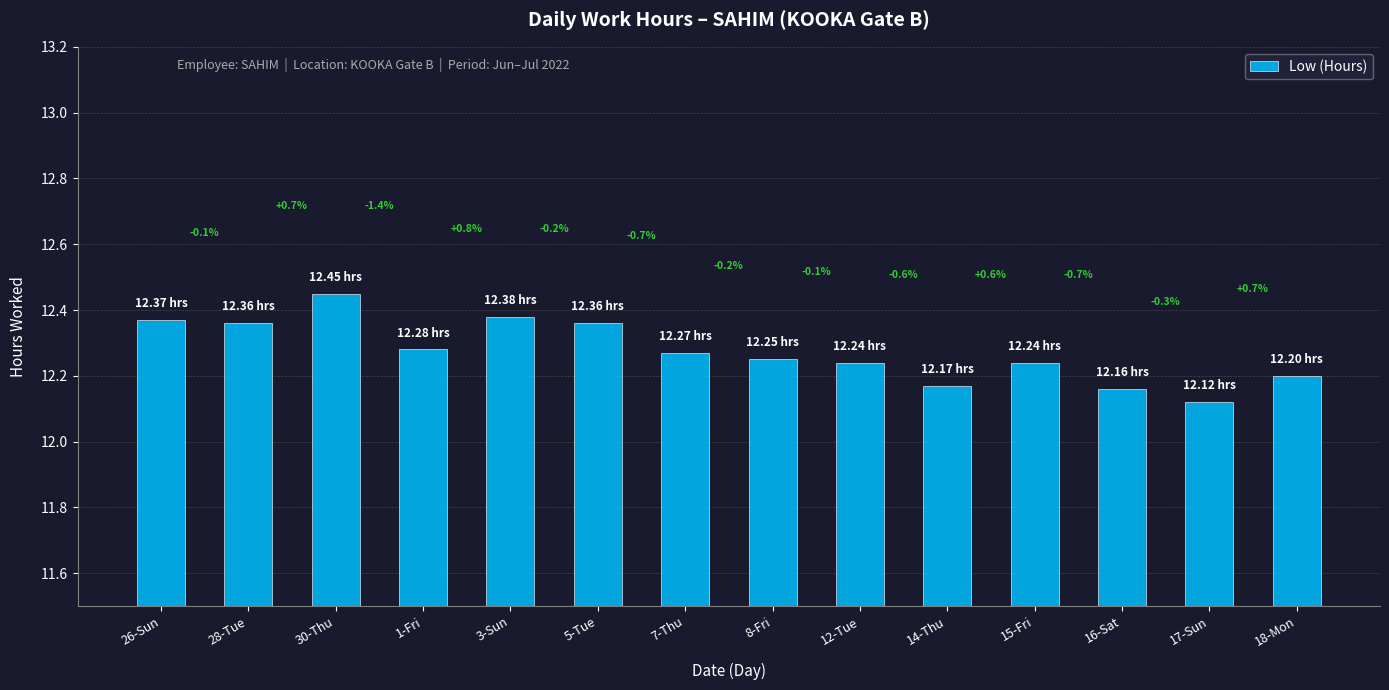

Are the bars grouped side by side (vs. stacked)?

No